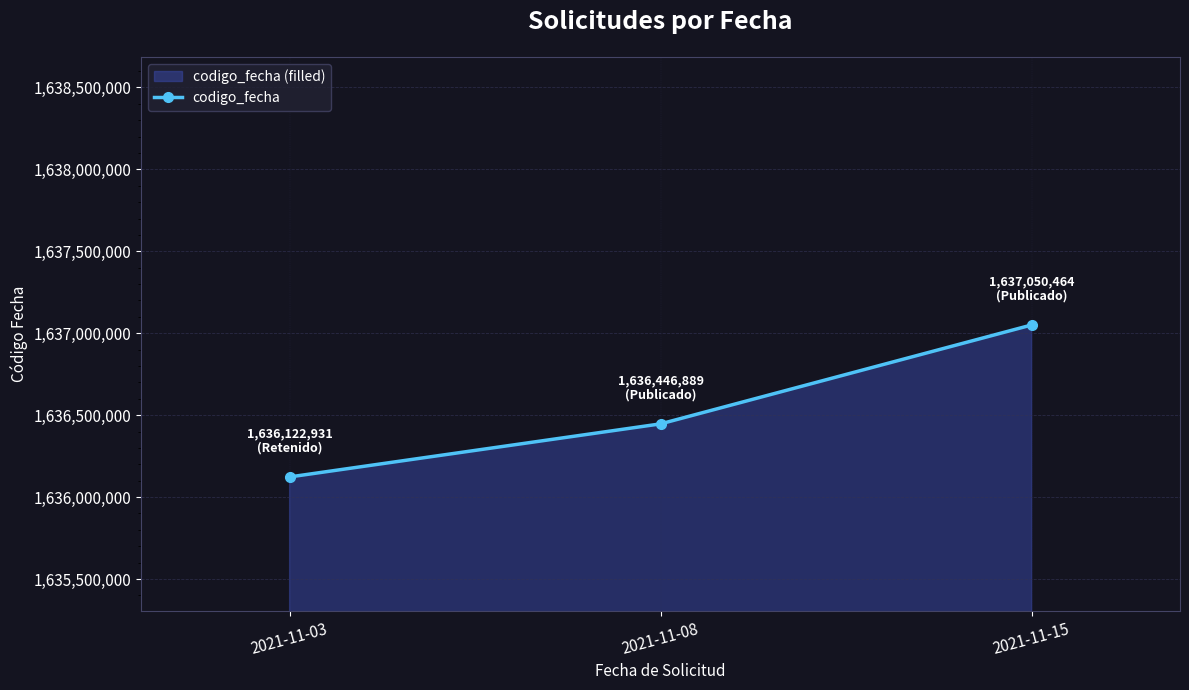

Which category has the lowest value across all series?

2021-11-03